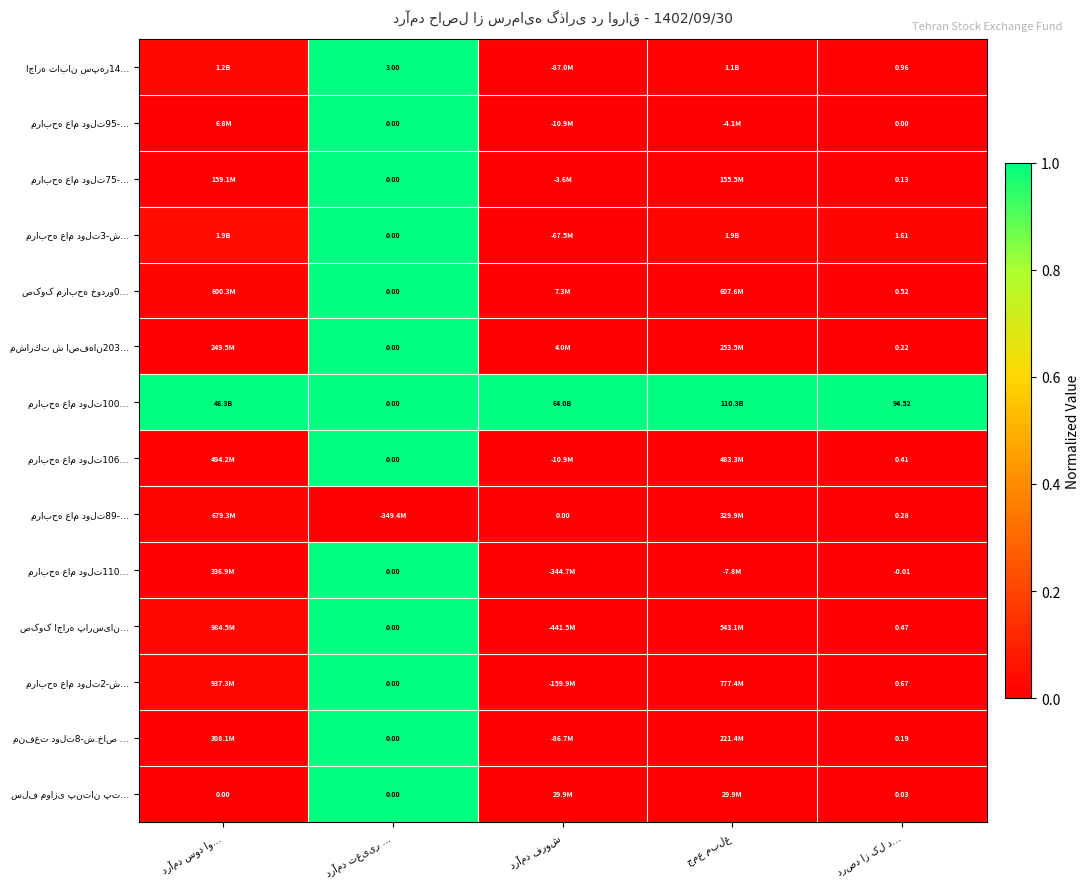

What is the sum of all مشاركت ش اصفهان203… values?

1.0